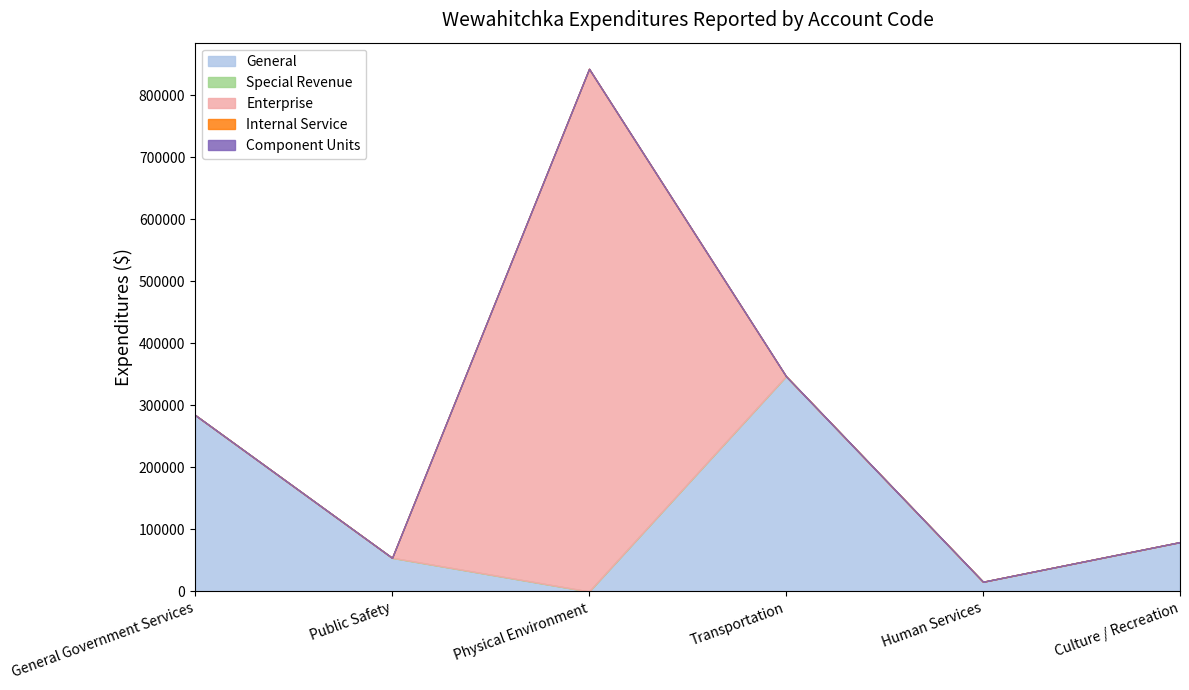

Between Transportation and Human Services, which series saw the biggest shift?

General